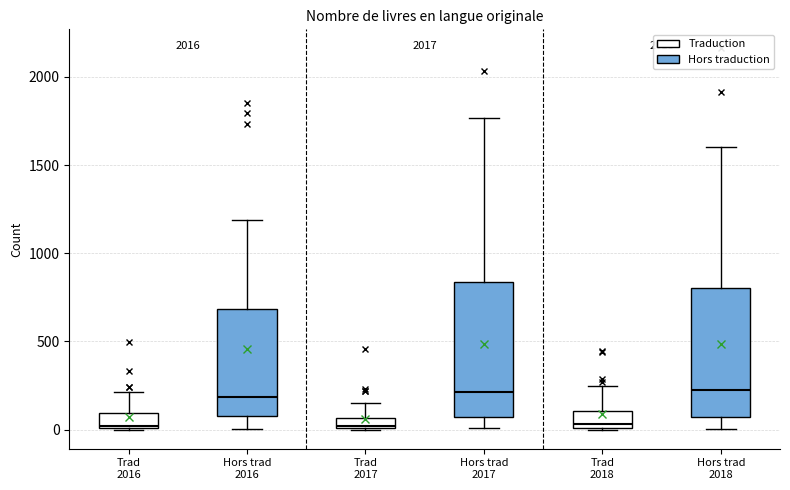

Where is the lower edge of the box for Hors trad 2017 on the y-axis? The values are not printed on the chart, so give them approximately, as read against the axis.

50